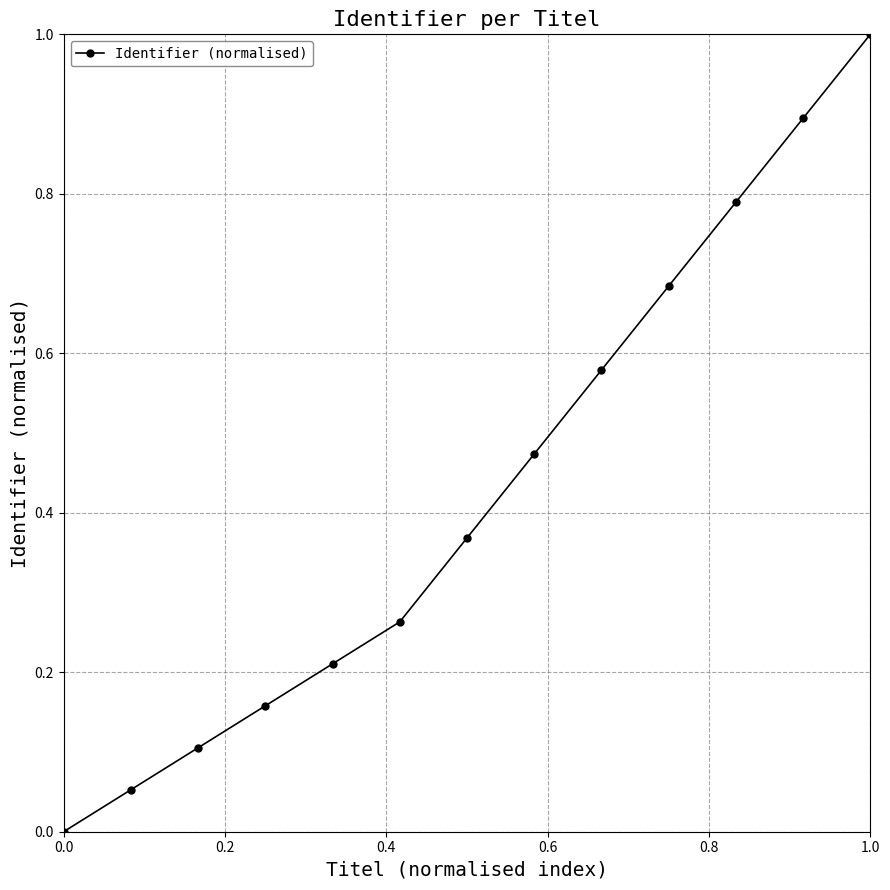

What is the greatest value displayed?

1.0